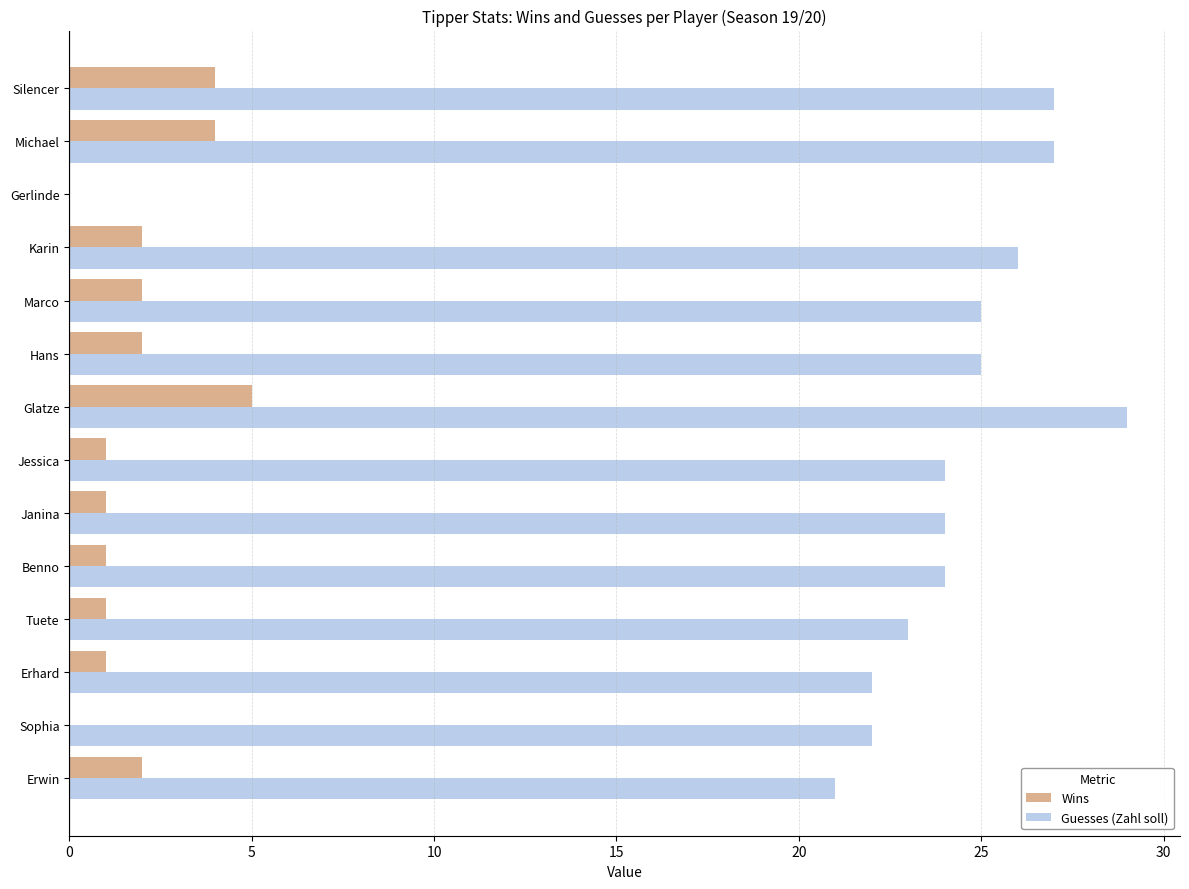

Which series changed the most between Sophia and Silencer?

Guesses (Zahl soll)